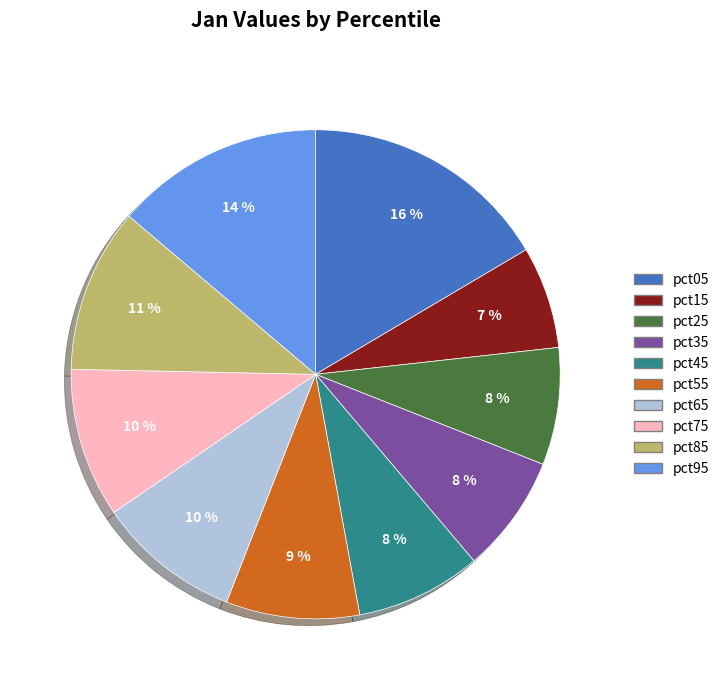

Which has a higher value, pct55 or pct95?

pct95